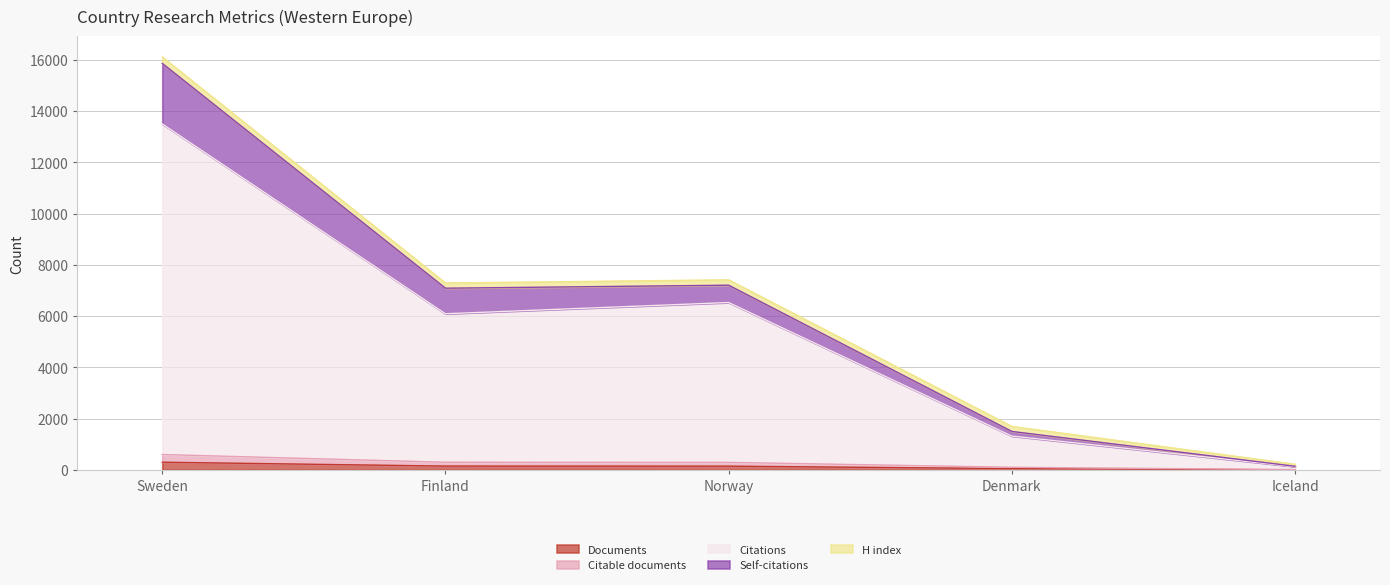

True or false: Self-citations and Documents intersect in this chart.

False